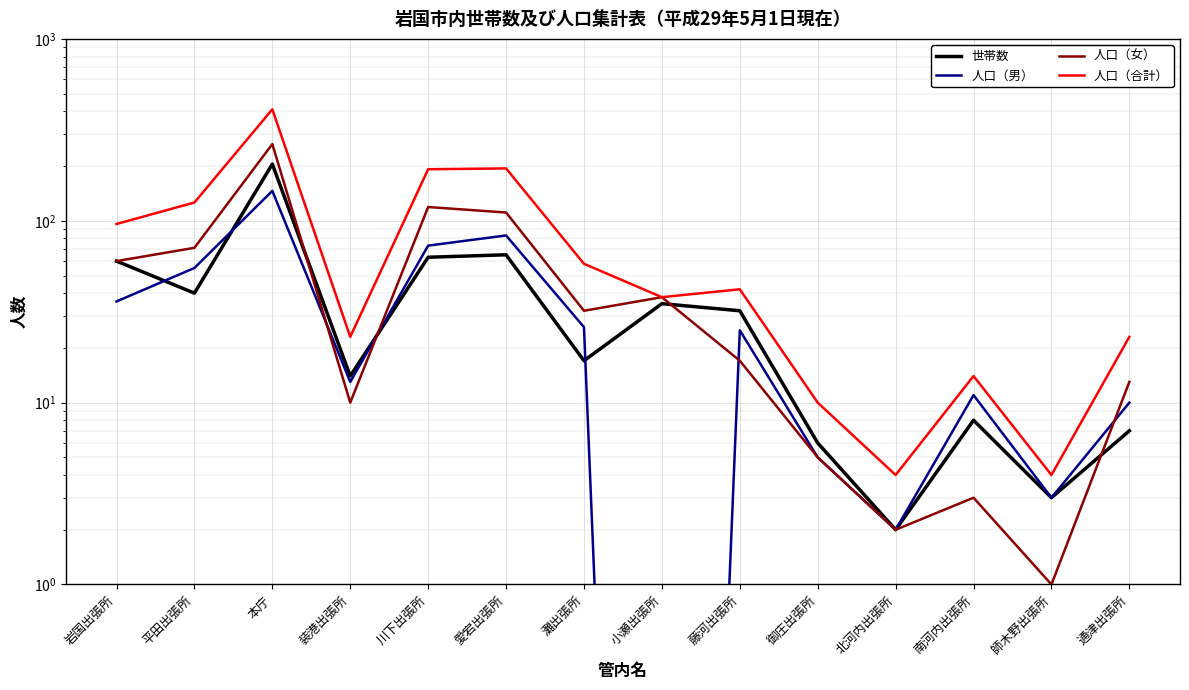

True or false: 人口（男） has more than 1 interior local peaks.

True